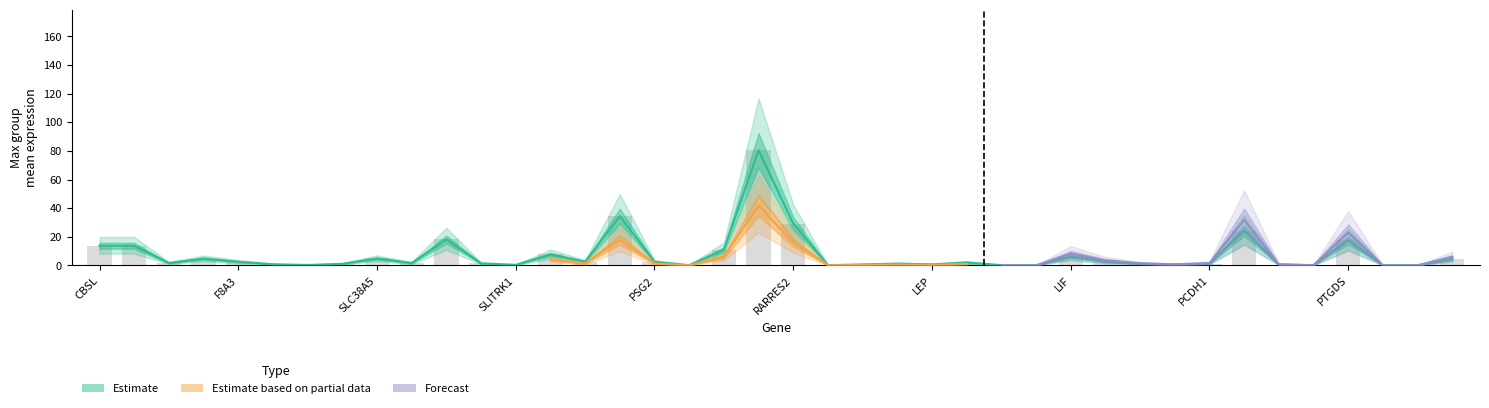

The value of Estimate at PTPRD is 0.6. True or false?

False